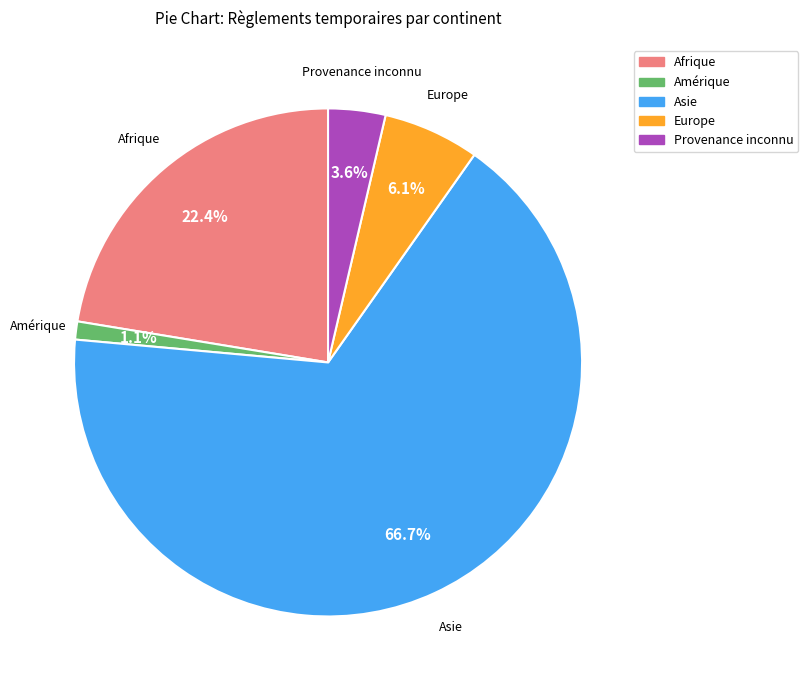

How many segments does this pie chart have?

5